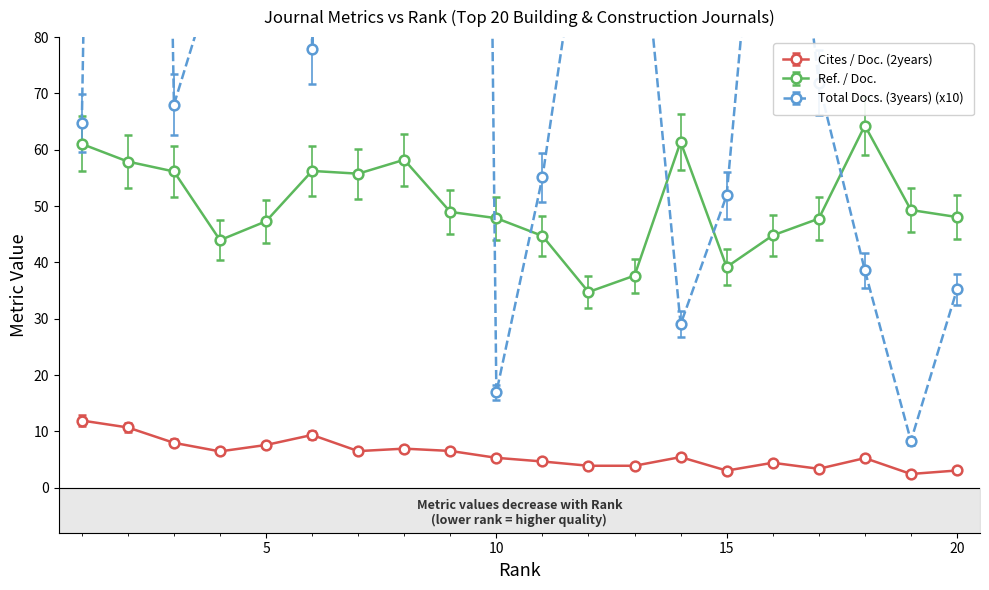

What is the value of the Total Docs. (3years) (x10) point at the 9th from the left?

768.1